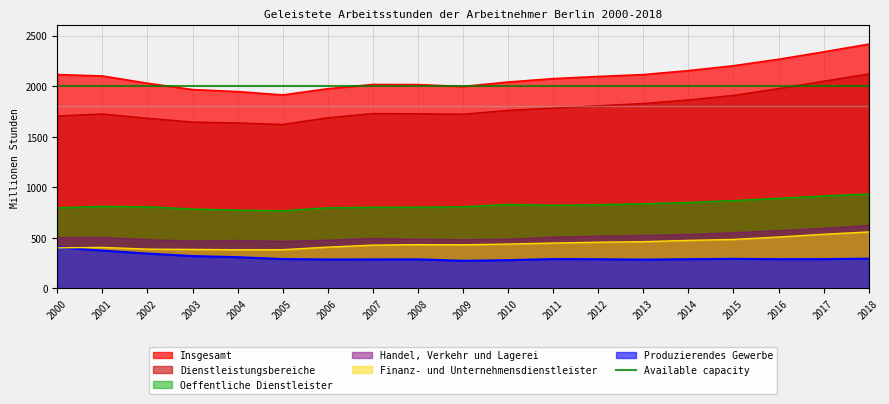

Is the value of Insgesamt at 2006 greater than the value of Oeffentliche Dienstleister at 2014?

Yes